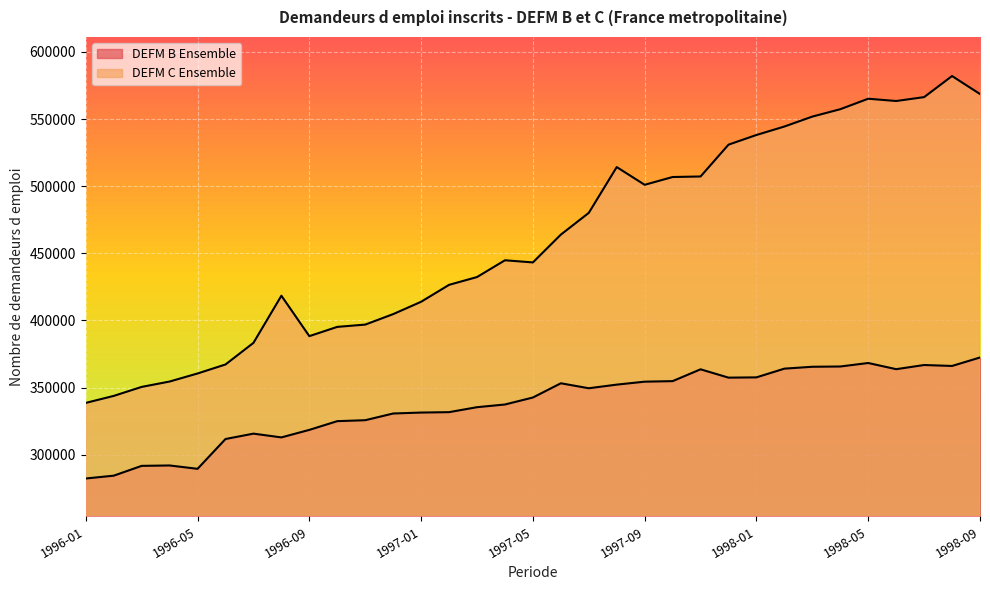

Where is the first local minimum for DEFM B Ensemble?

1996-05